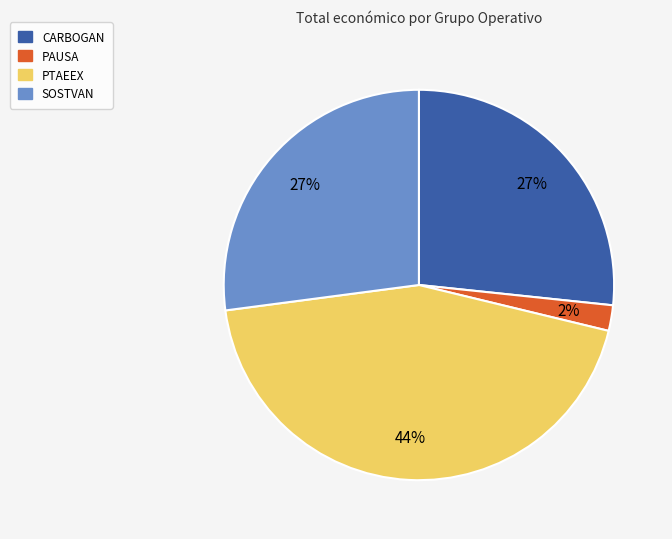

Do SOSTVAN and PTAEEX together represent more than half of the pie?

Yes